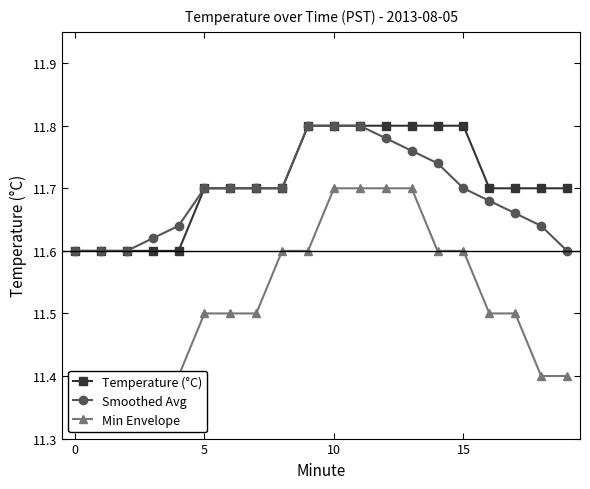

Count the Smoothed Avg values in the range 11 to 12.

20